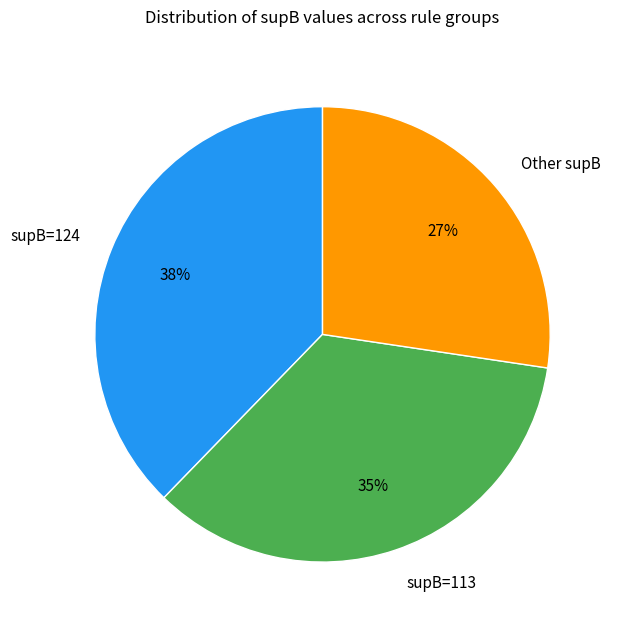

Do supB=124 and Other supB together represent more than half of the pie?

Yes